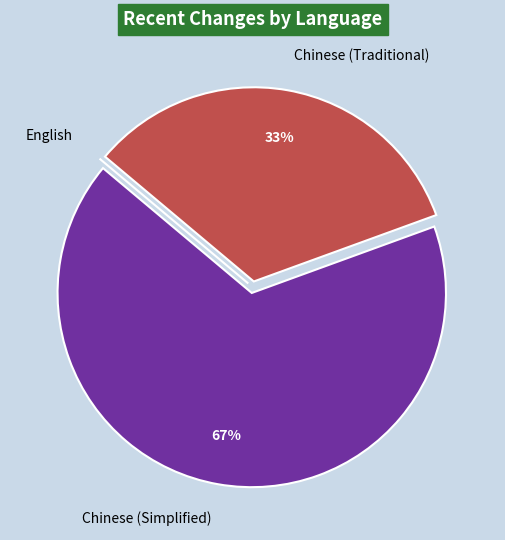

Is it true that Chinese (Traditional) is 43% of the pie?

False